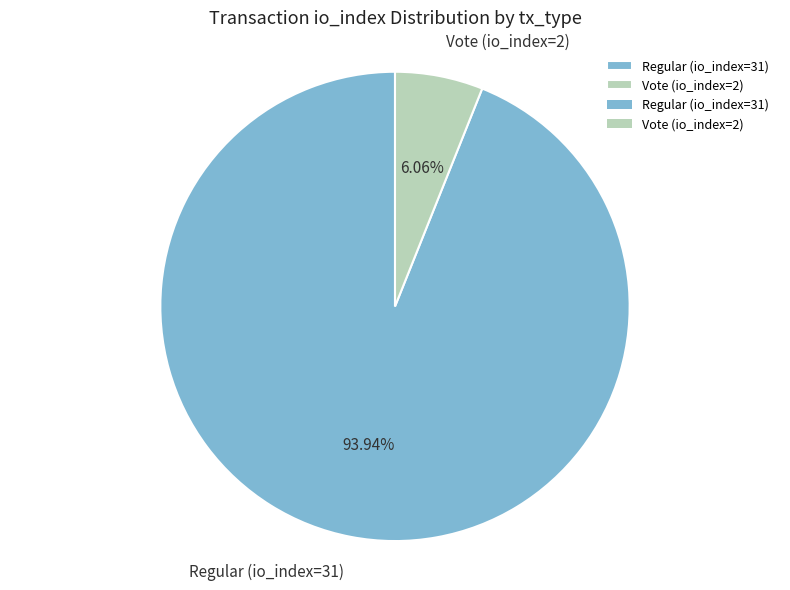

To the nearest percent, what portion does Vote (io_index=2) represent?

6%